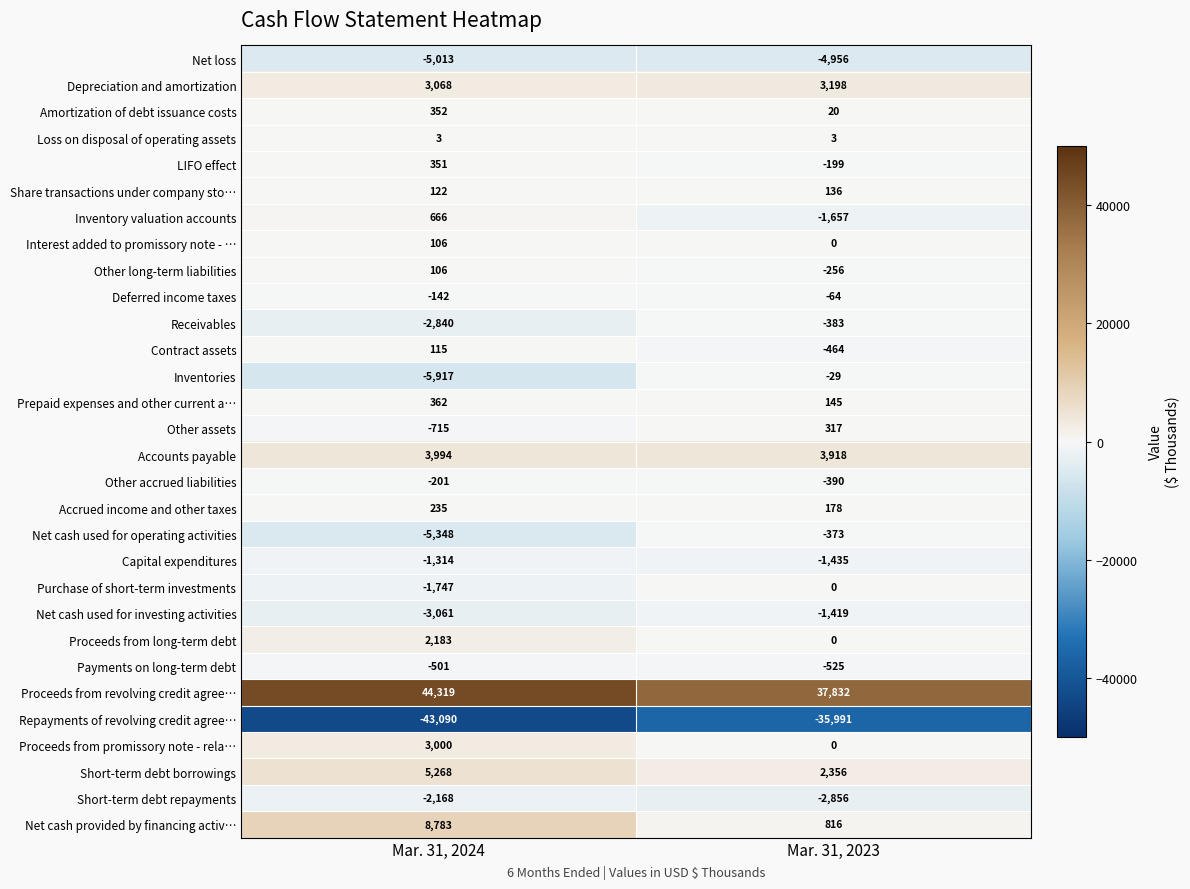

What is the difference between the maximum and minimum values in the Deferred income taxes series?

78